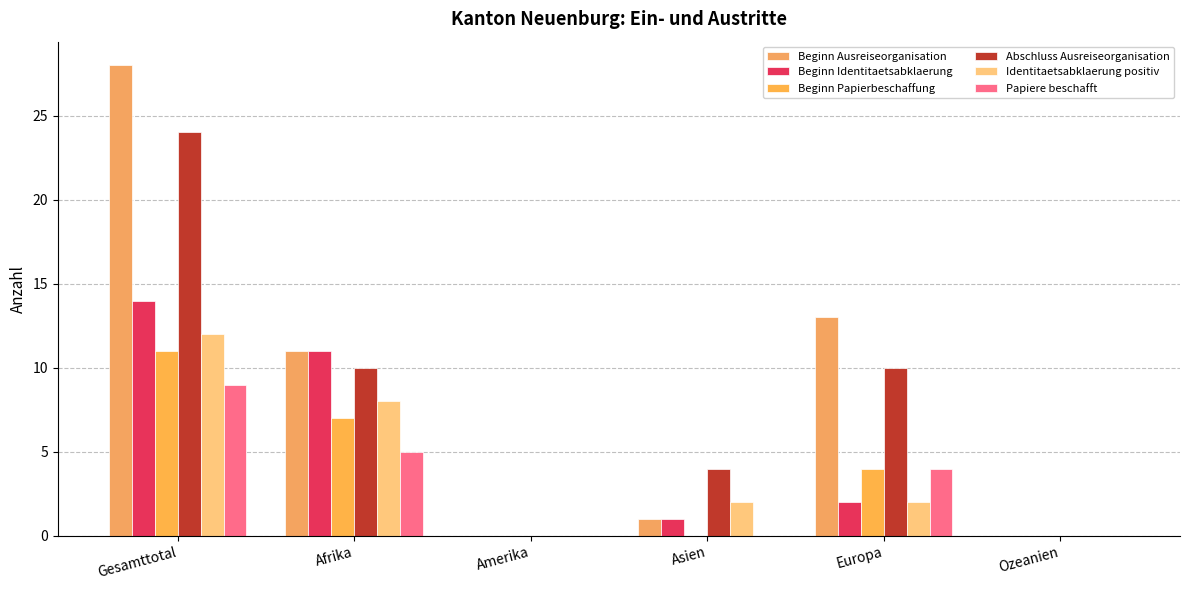

Where does the Beginn Ausreiseorganisation series first go above 11?

Gesamttotal